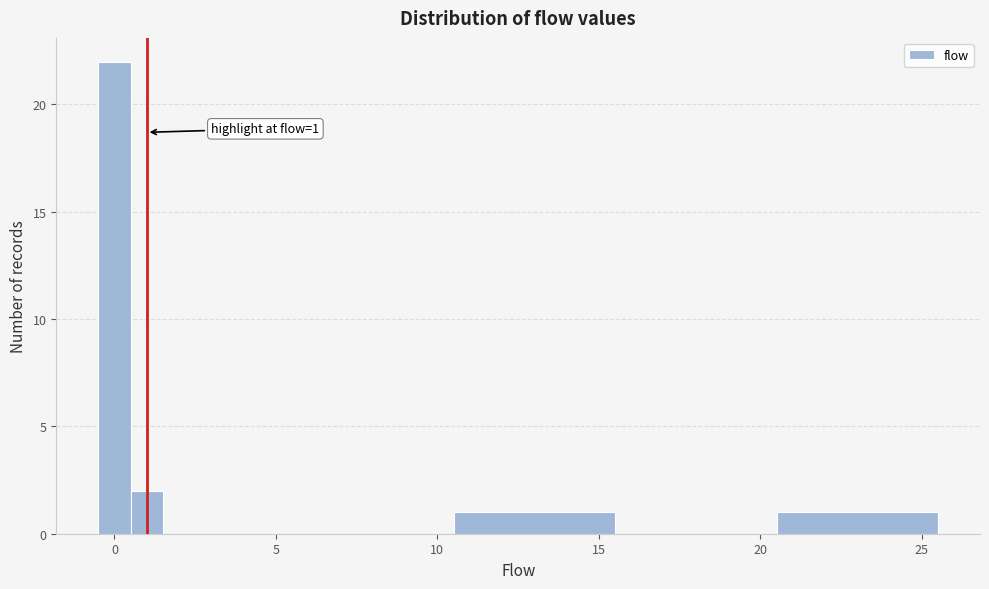

Read against the x-axis, roughly where is the centre of the tallest bar?

0.0